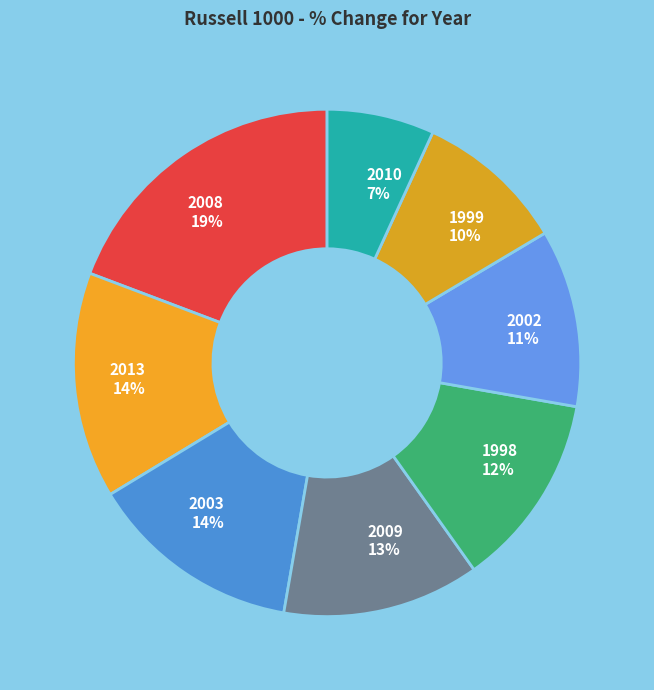

To the nearest percent, what is the average slice percentage?

12%